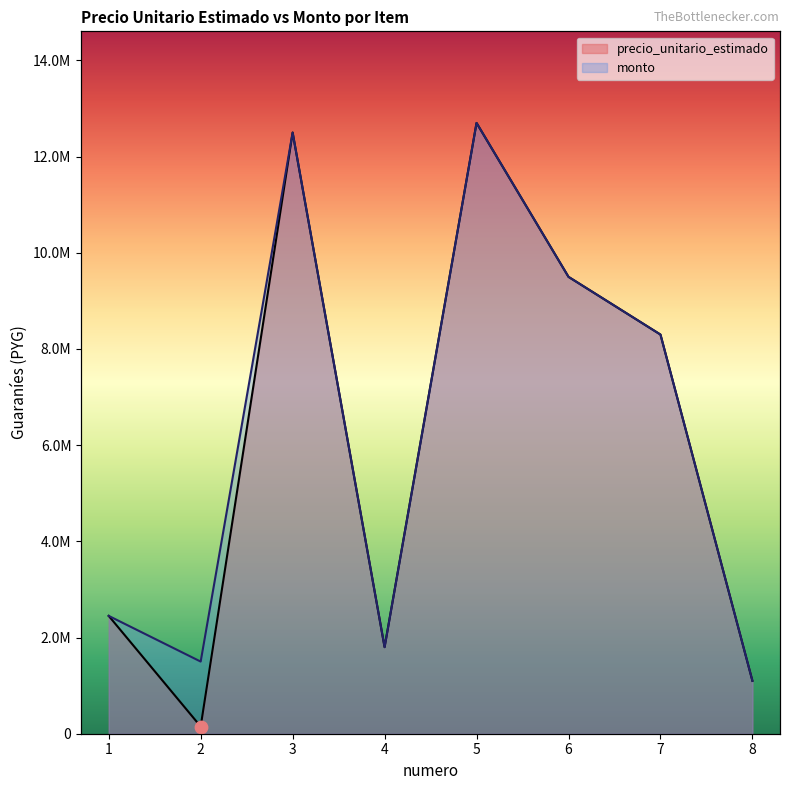

What is the total value across all series at 5?

25400000